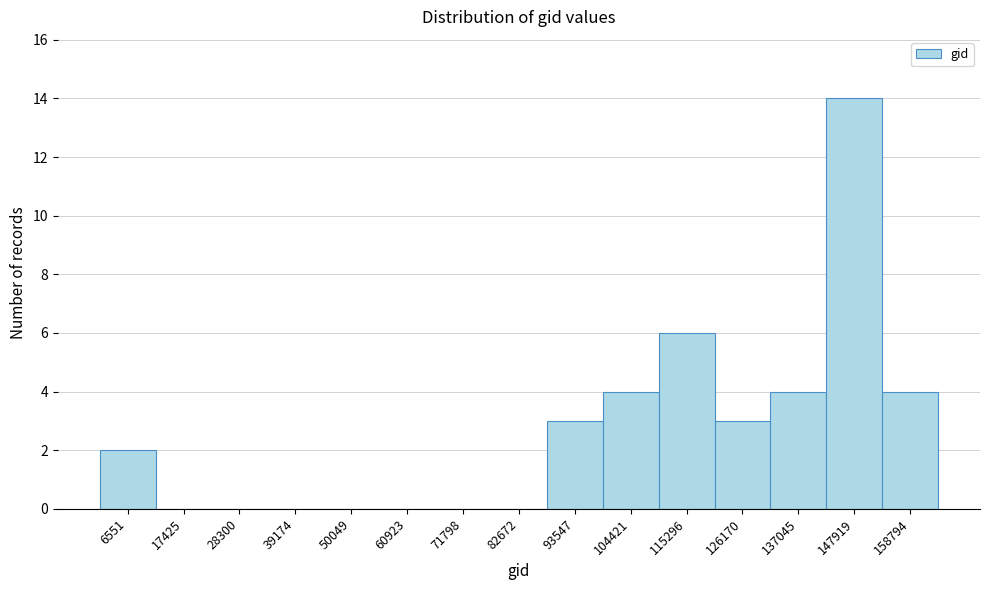

Reading left to right, what are all the values shown in this chart?

6551=2	17425=0	28300=0	39174=0	50049=0	60923=0	71798=0	82672=0	93547=3	104421=4	115296=6	126170=3	137045=4	147919=14	158794=4